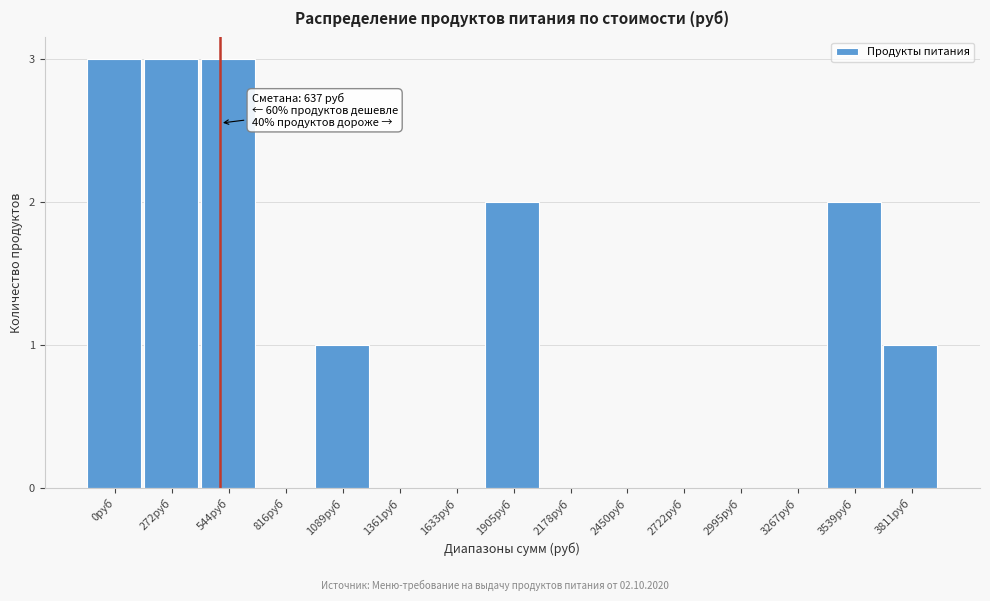

Reading left to right, list all the values displayed in this chart.

0руб=3	272руб=3	544руб=3	816руб=0	1089руб=1	1361руб=0	1633руб=0	1905руб=2	2178руб=0	2450руб=0	2722руб=0	2995руб=0	3267руб=0	3539руб=2	3811руб=1